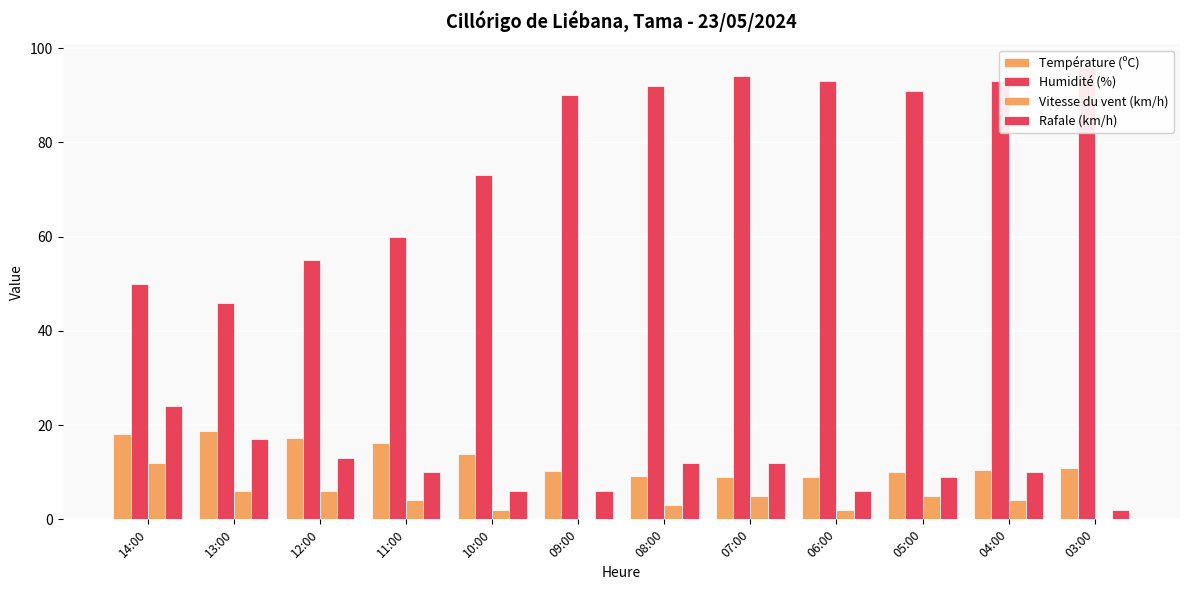

Does the chart contain stacked bars?

No